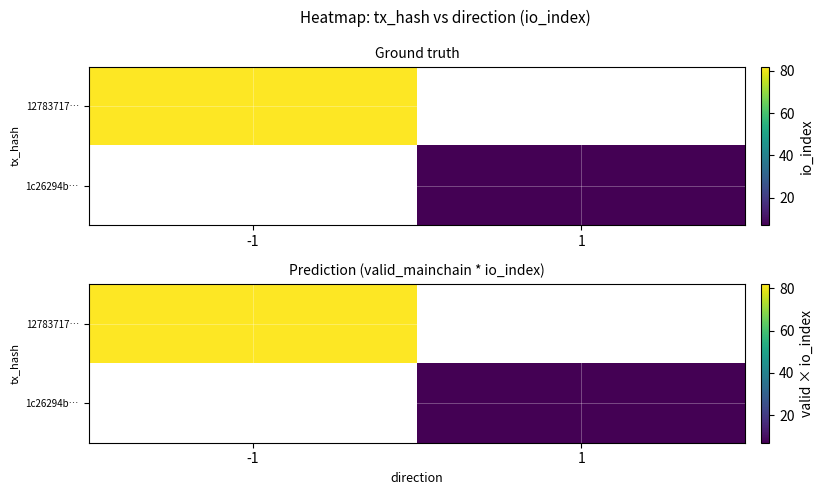

How many categories are shown in the chart?

2